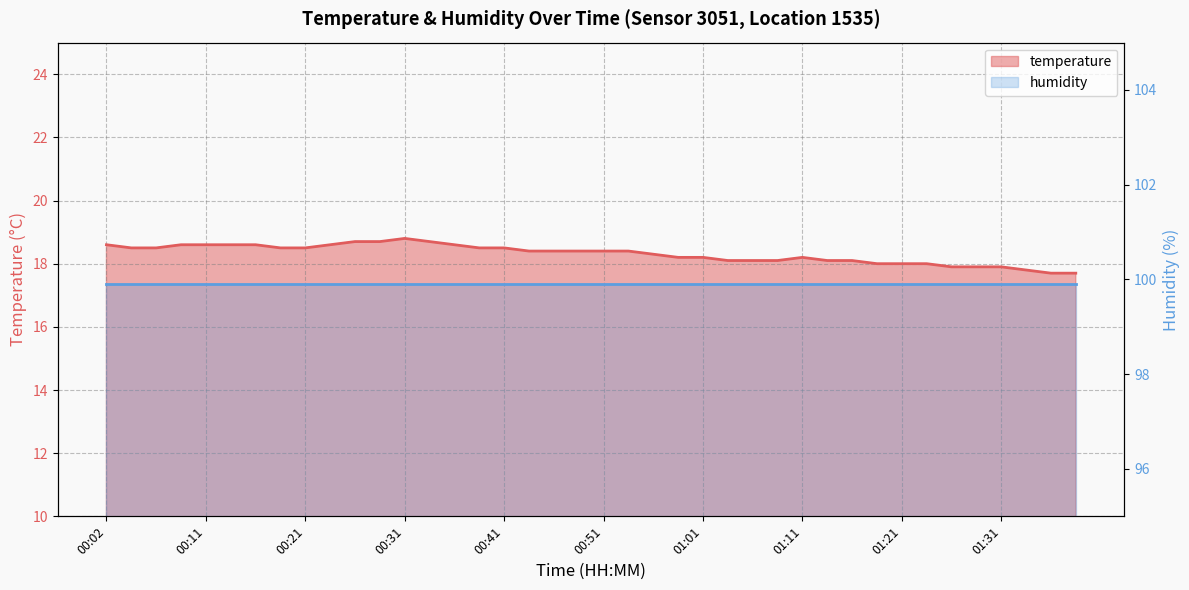

The chart shows a value of 11.8 at 00:36. True or false?

False